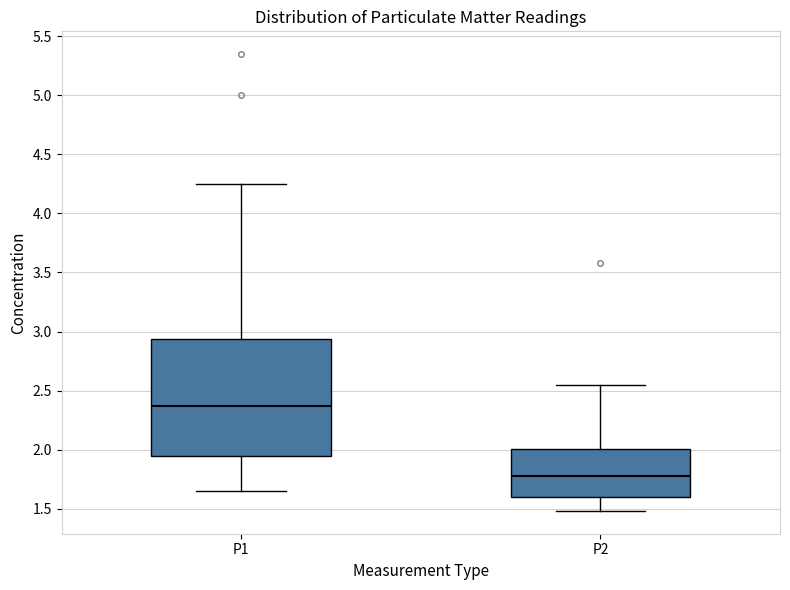

Where does the median line of the box for P2 sit on the y-axis? The values are not printed on the chart, so give them approximately, as read against the axis.

1.80